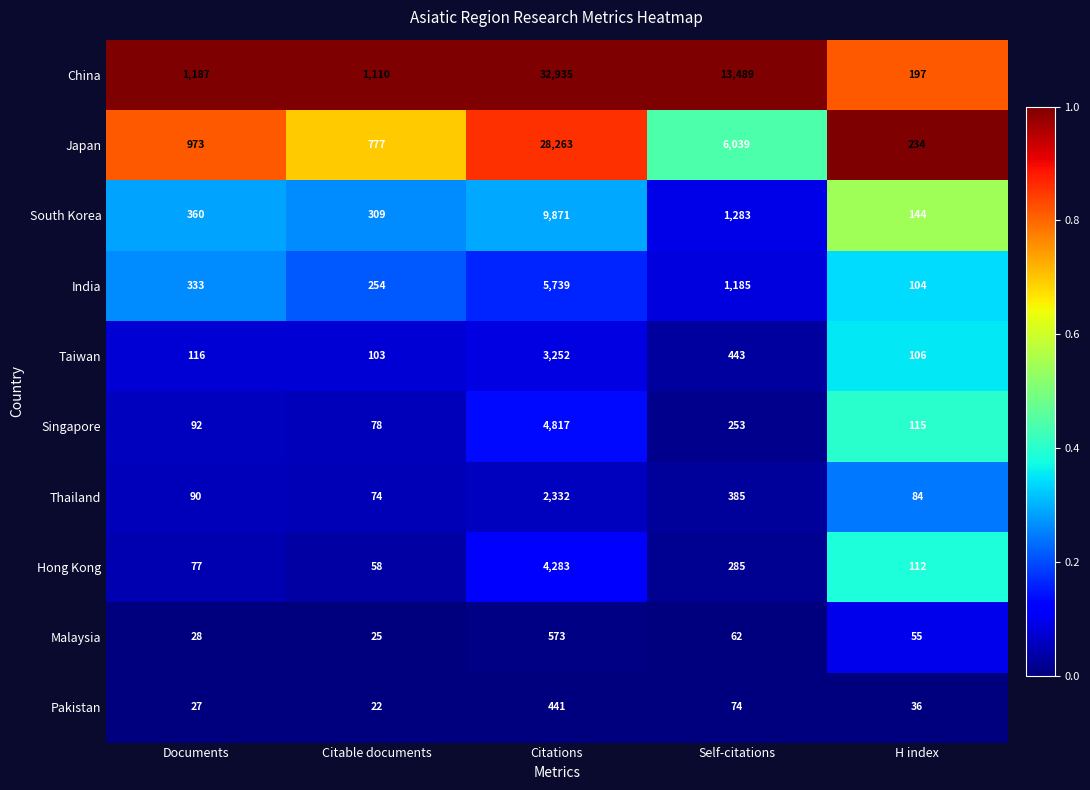

At which category is the sum across all series the highest?

Citations